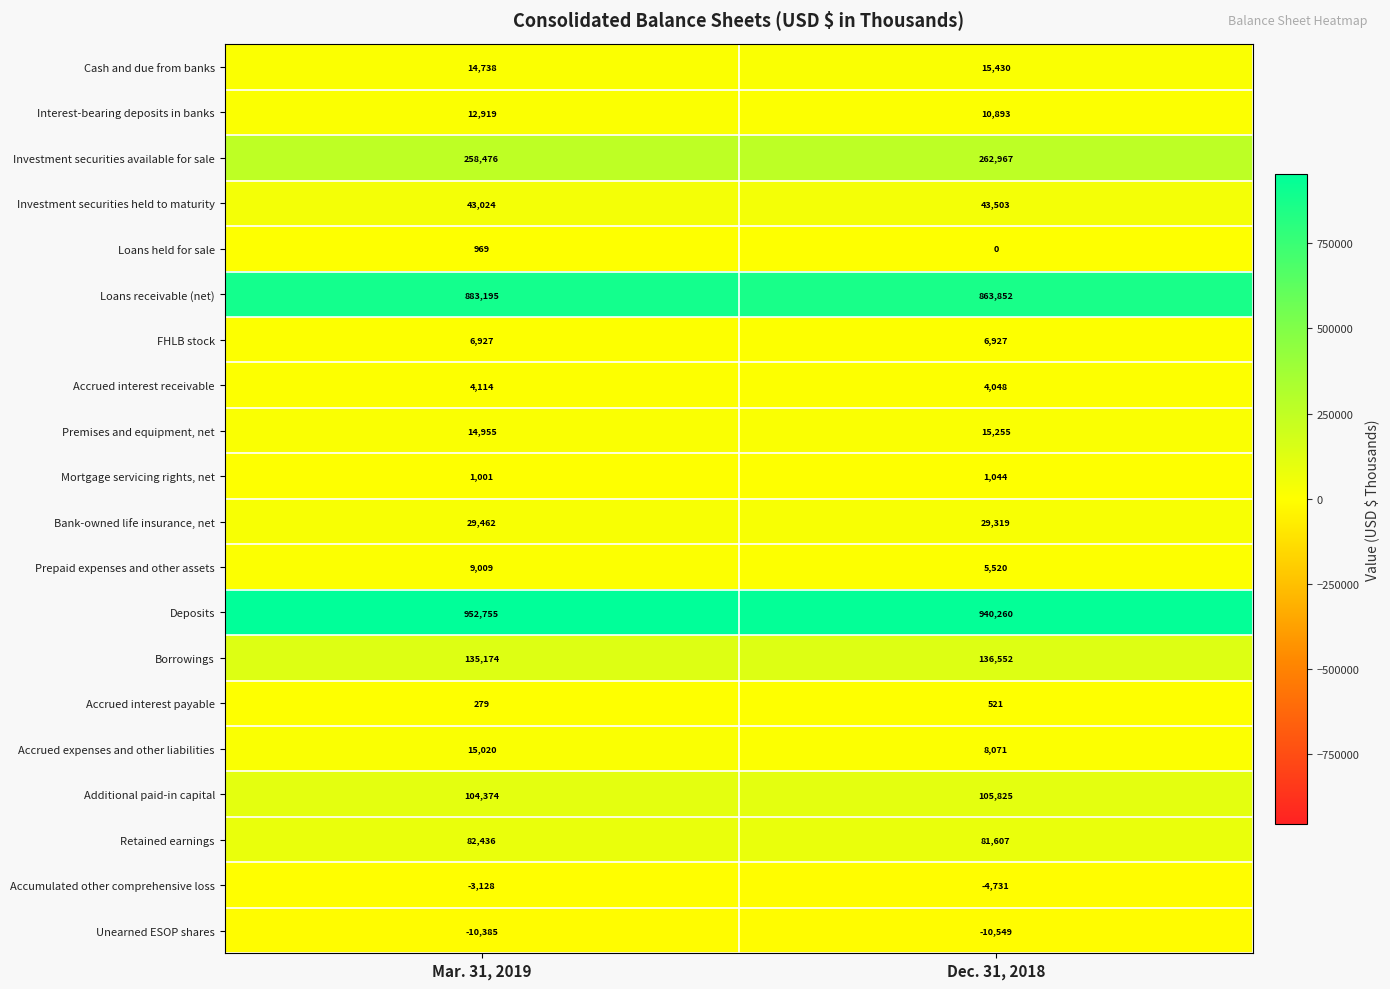

What is the total value across all series at Dec. 31, 2018?

2516314